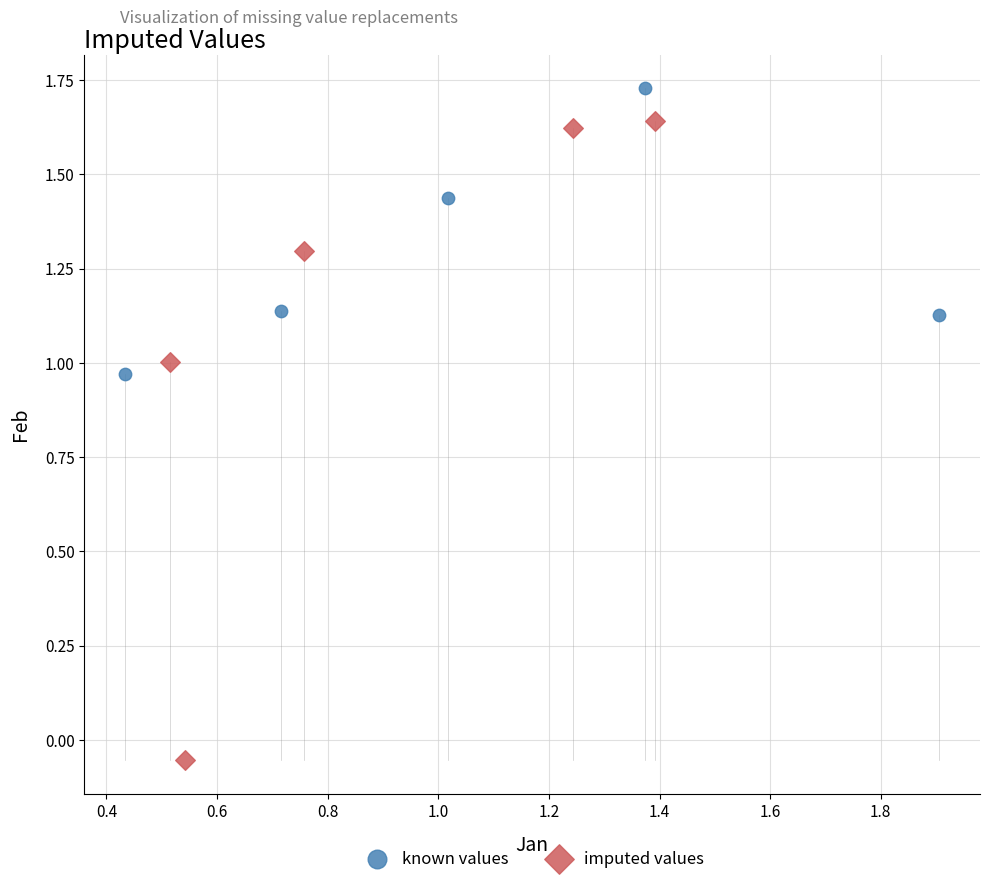

What are all the series names shown in the legend?

known values, imputed values